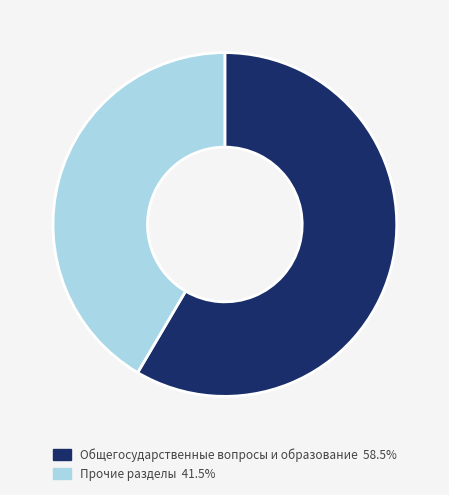

Is there a majority slice in this chart?

Yes